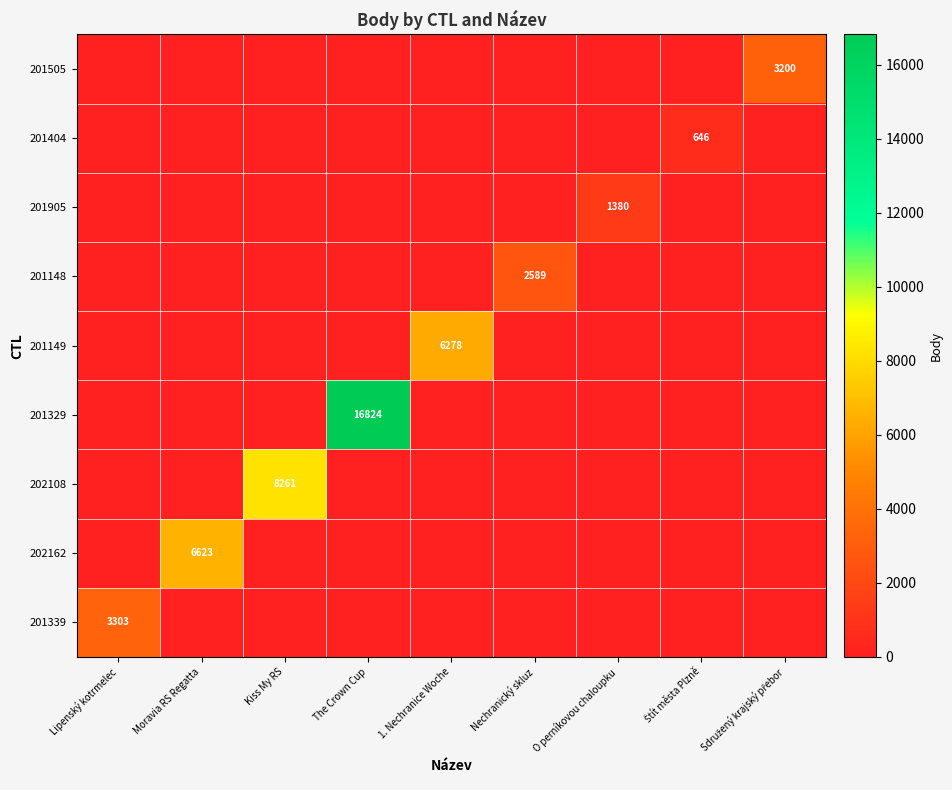

The 201905 series shows -822 at The Crown Cup. True or false?

False